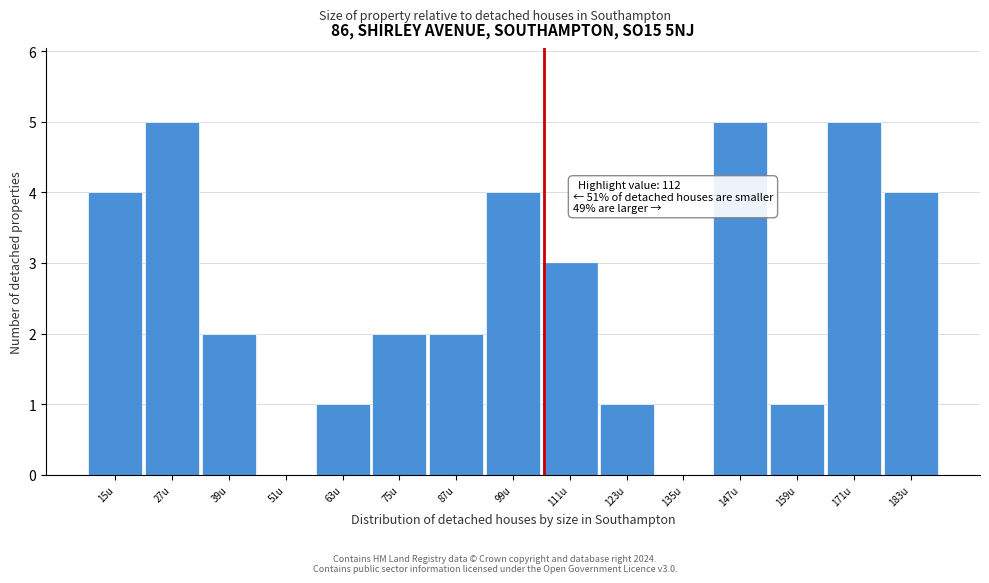

Reading right to left, transcribe all the data shown in this chart.

183u=4	171u=5	159u=1	147u=5	135u=0	123u=1	111u=3	99u=4	87u=2	75u=2	63u=1	51u=0	39u=2	27u=5	15u=4